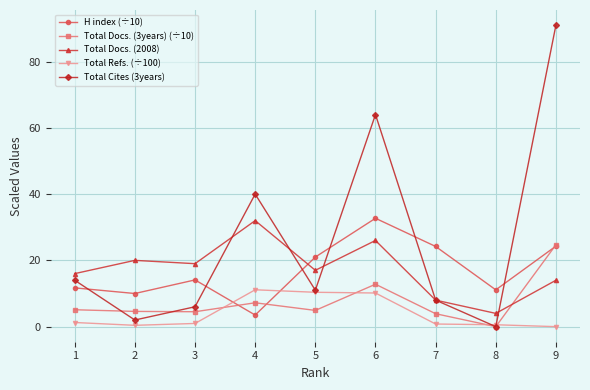

True or false: Total Docs. (2008) and Total Docs. (3years) (÷10) intersect in this chart.

True